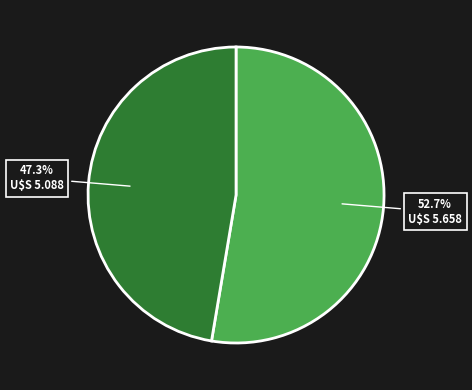

Does any single category account for the majority?

Yes